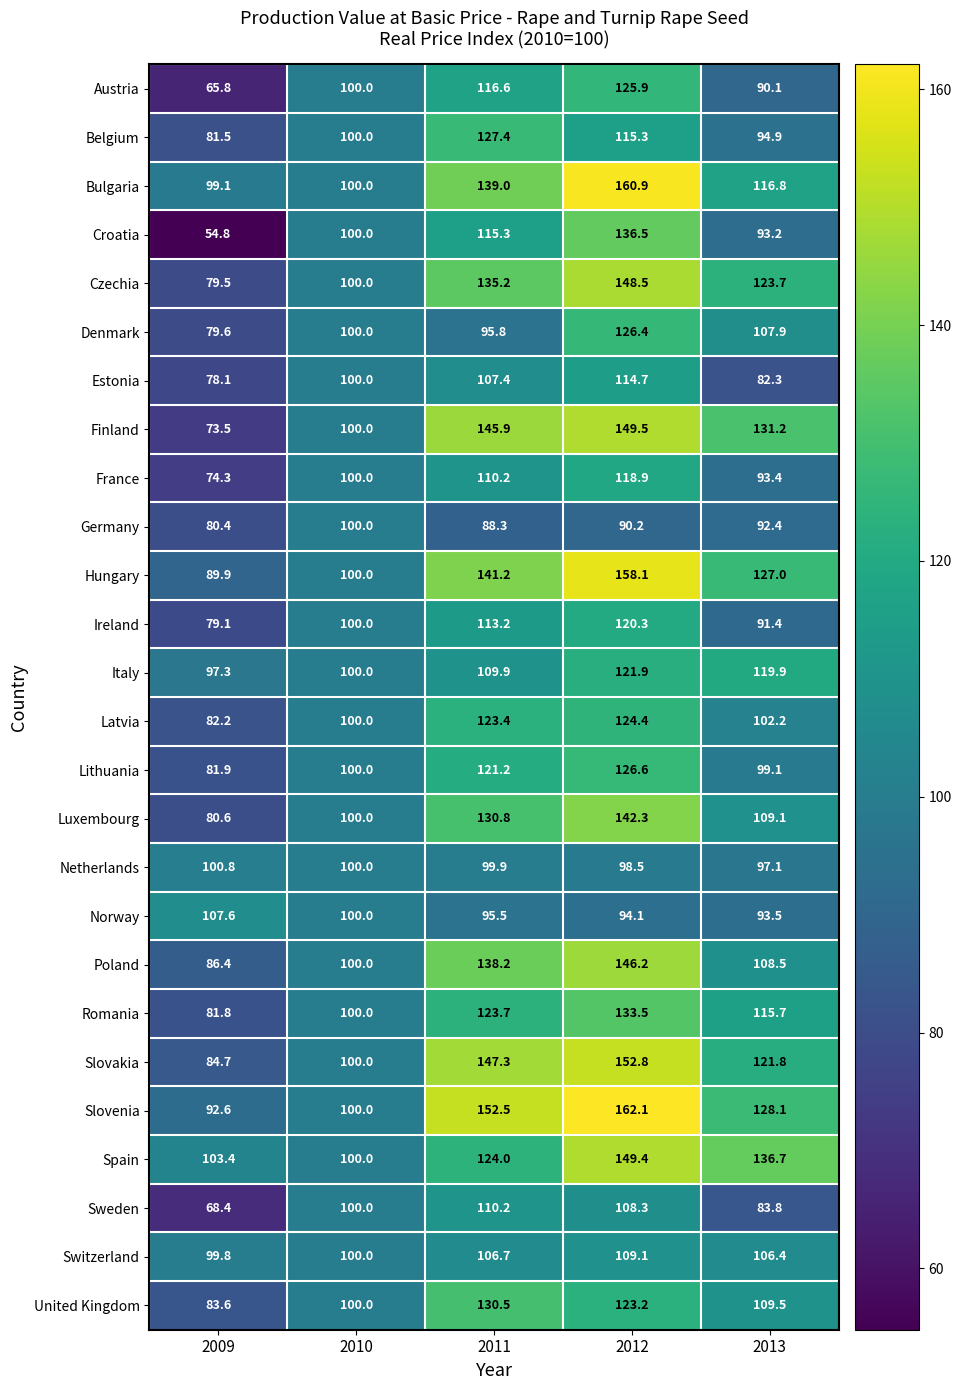

Which series has the widest spread of values?

Croatia